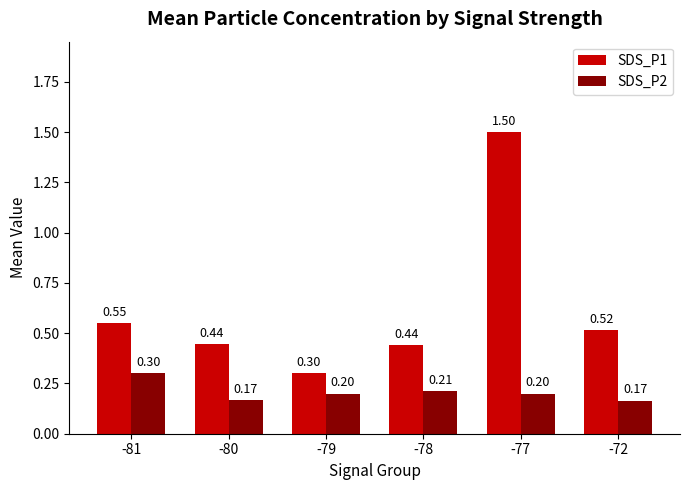

Rank the series at -72 from highest to lowest value.

SDS_P1, SDS_P2